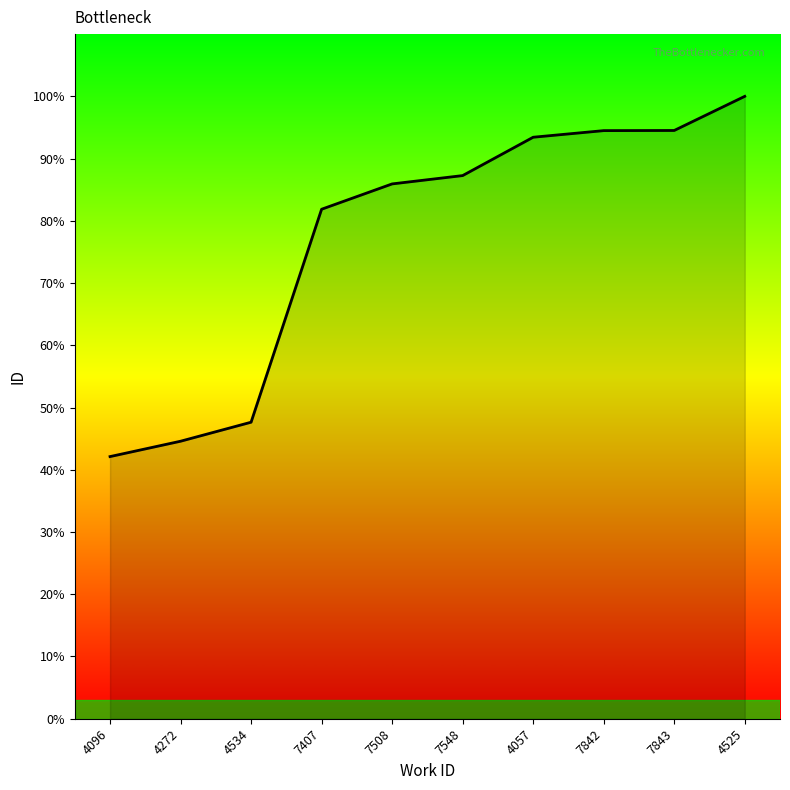

Does the chart have visible grid lines?

No